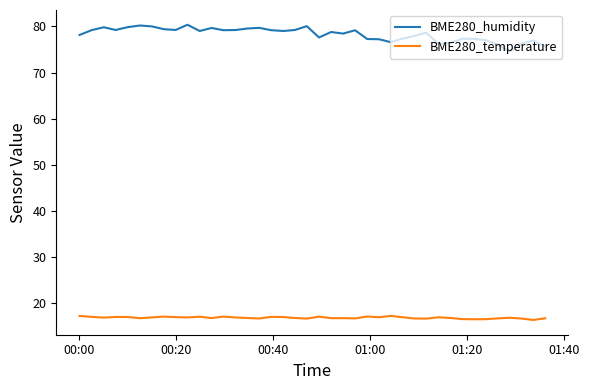

Which series has the widest spread of values?

BME280_humidity